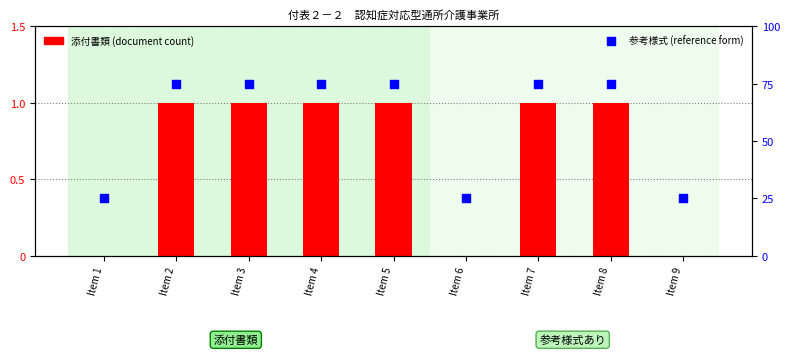

Is the value of has reference form at Item 6 greater than the value of 参考様式 (reference form) at Item 2?

No